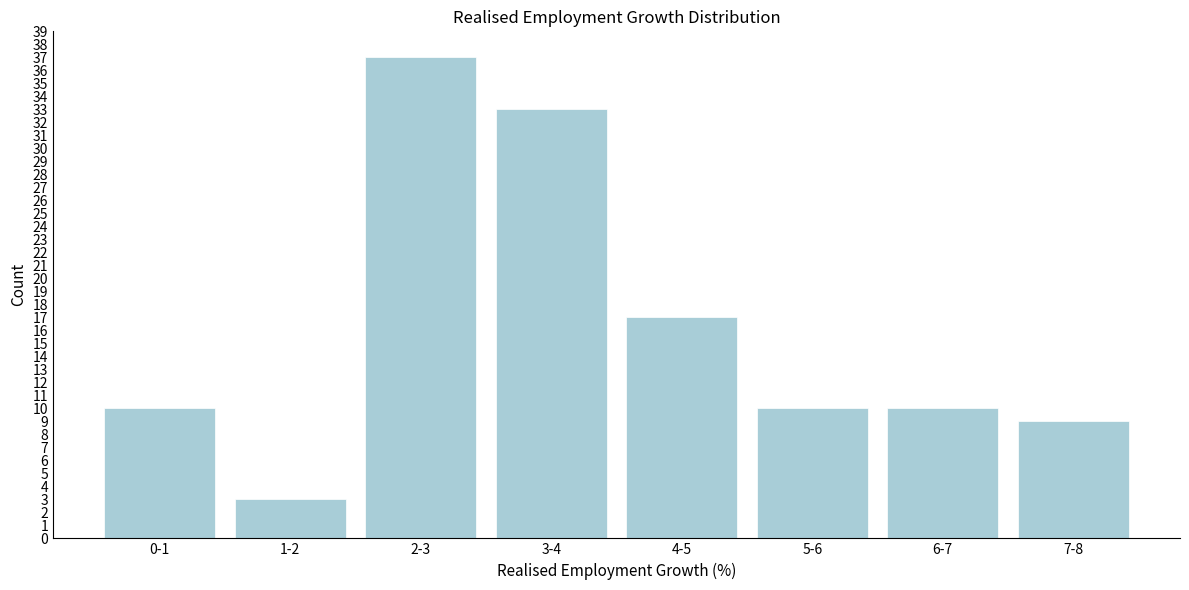

Reading left to right, transcribe all the data shown in this chart.

10	3	37	33	17	10	10	9